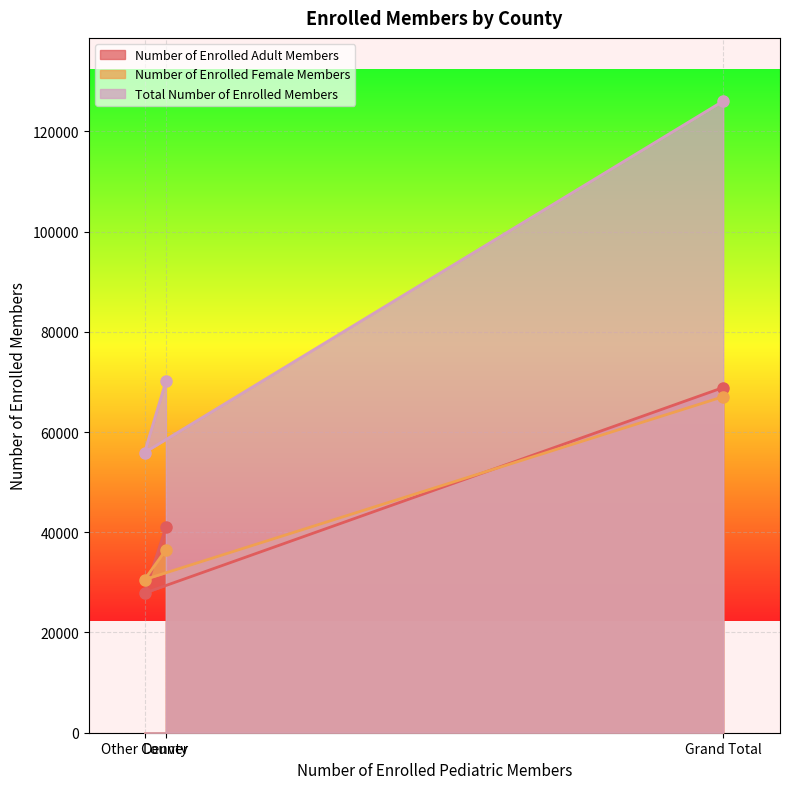

What is the difference between the highest and lowest values at Other County?

28045